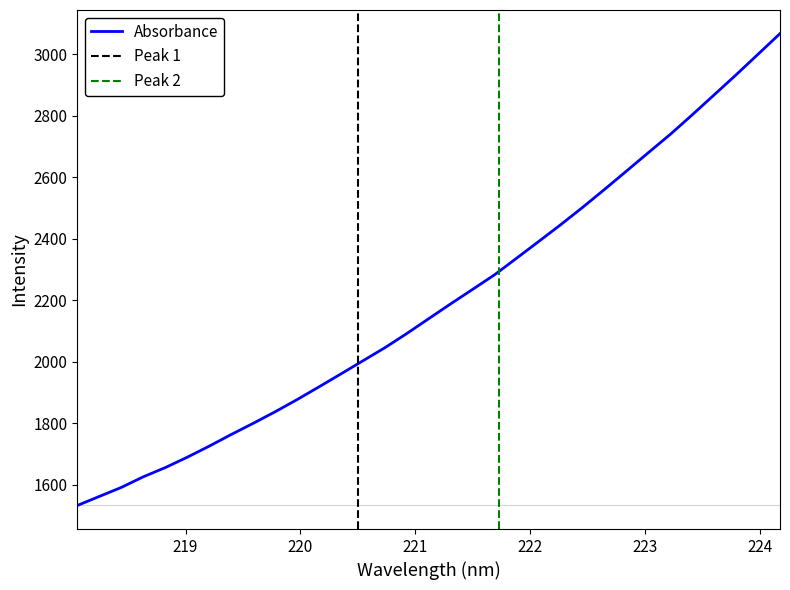

At which label does the data first exceed 2140?

221.1174